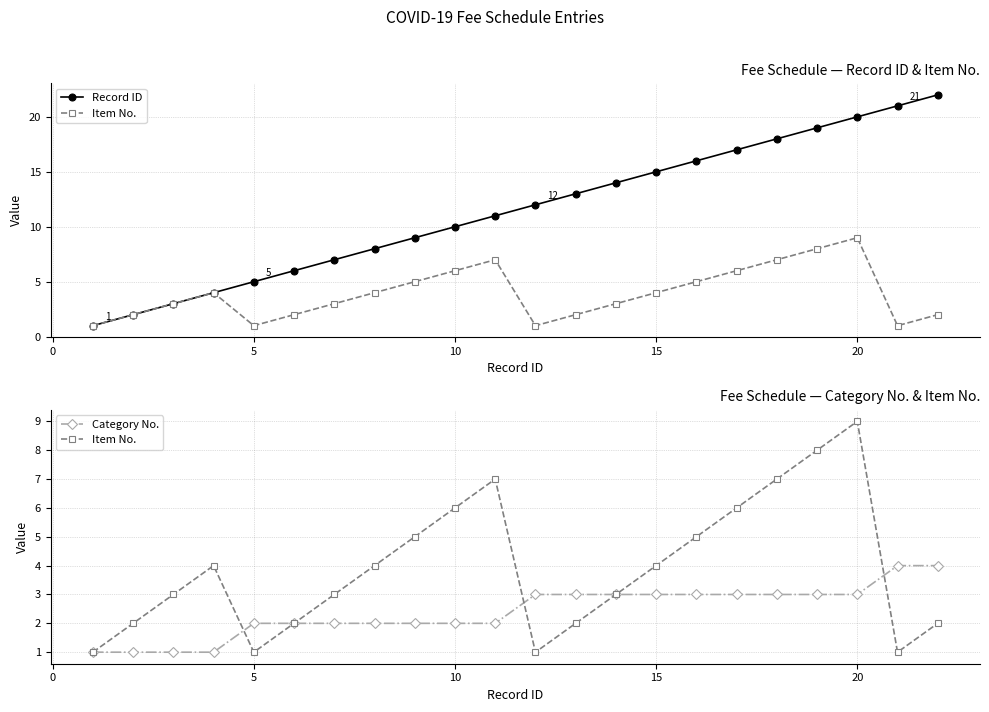

What are all the series names shown in the legend?

Record ID, Item No., Category No.